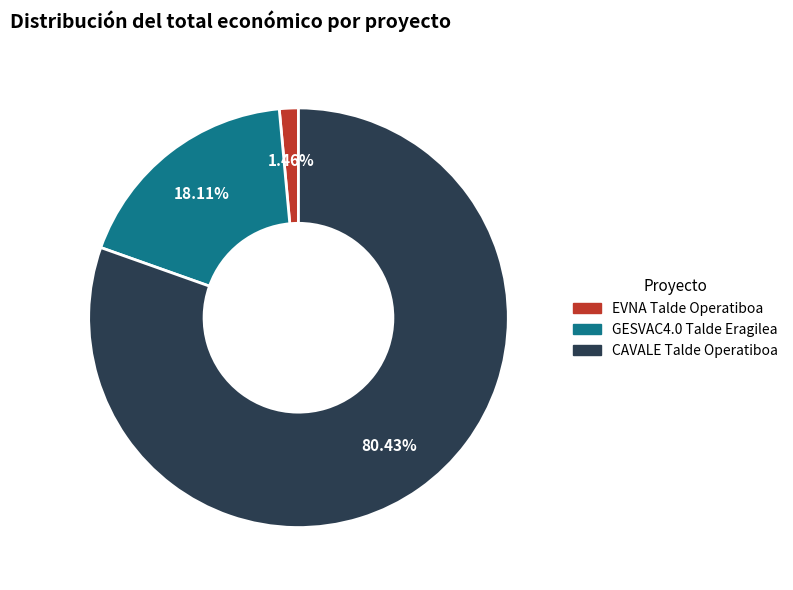

How much of the chart is everything except CAVALE Talde Operatiboa?

19.6%